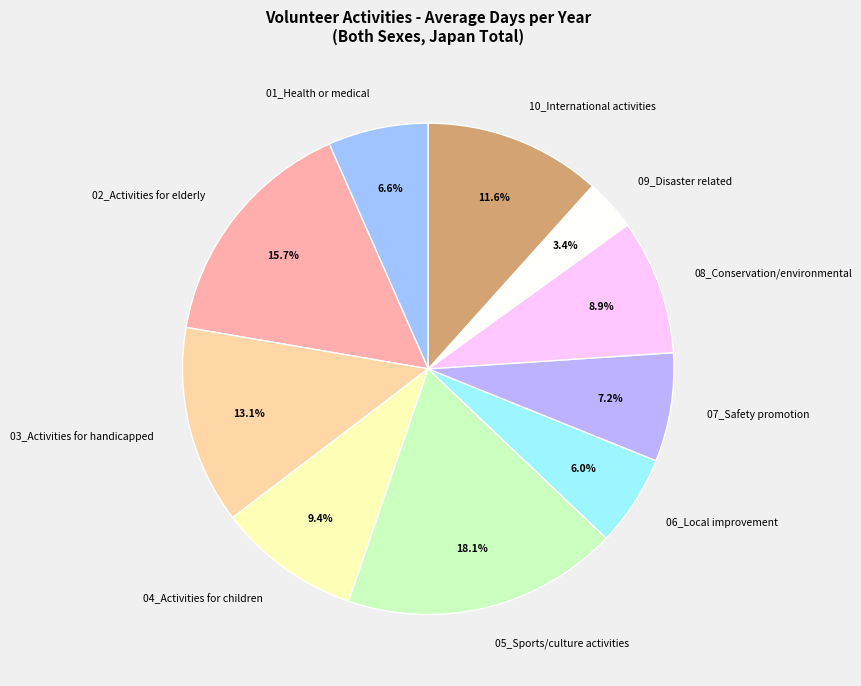

To the nearest percent, what is the combined percentage of 06_Local improvement and 07_Safety promotion?

13%